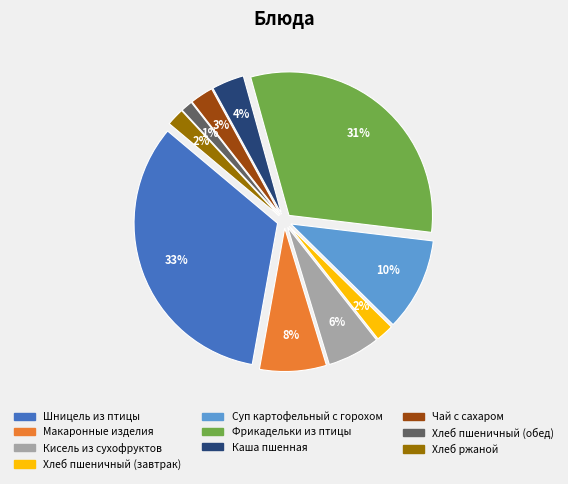

To the nearest percent, what is the average slice percentage?

10%